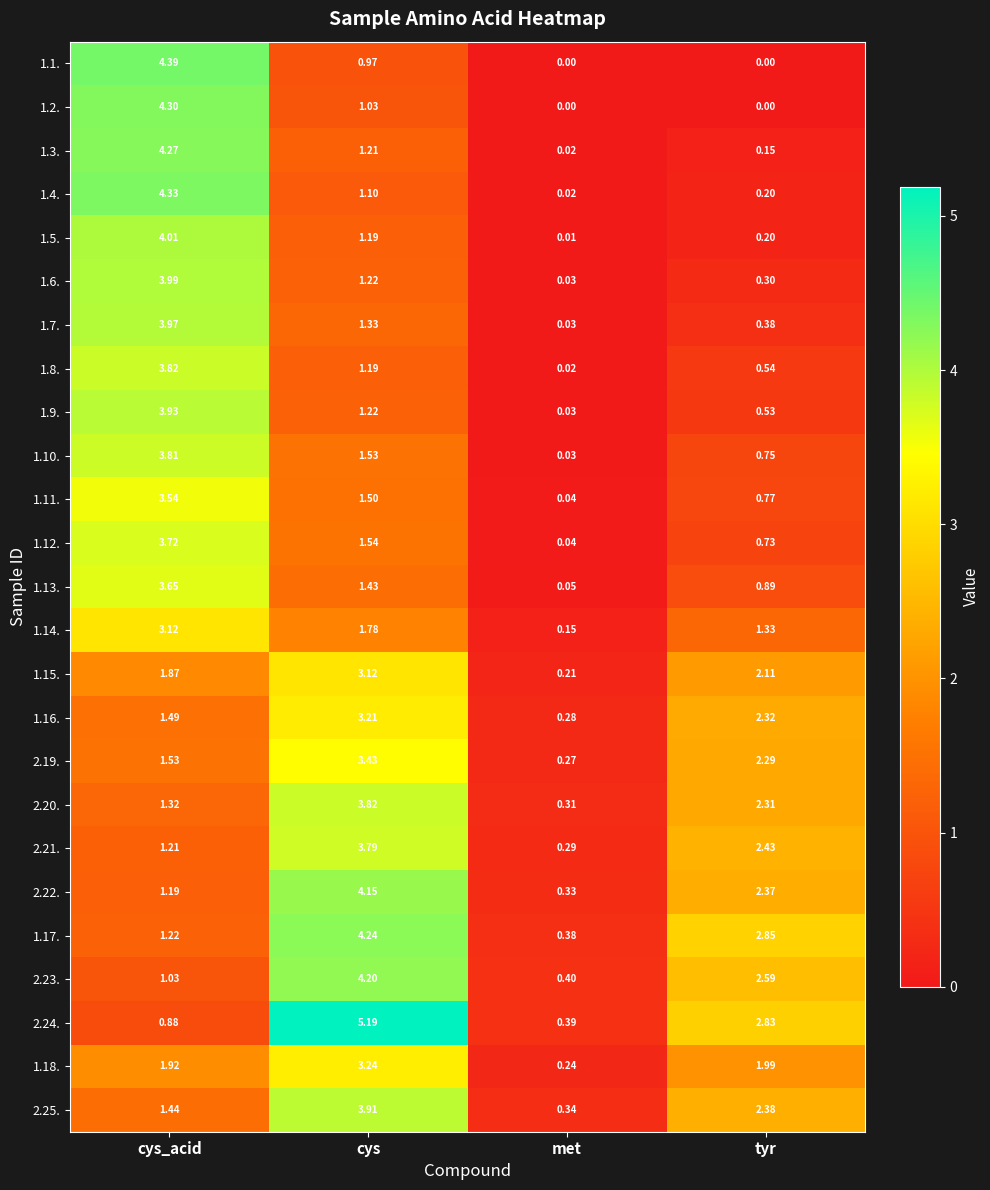

Is the value of 1.17. at met greater than the value of 1.15. at met?

Yes